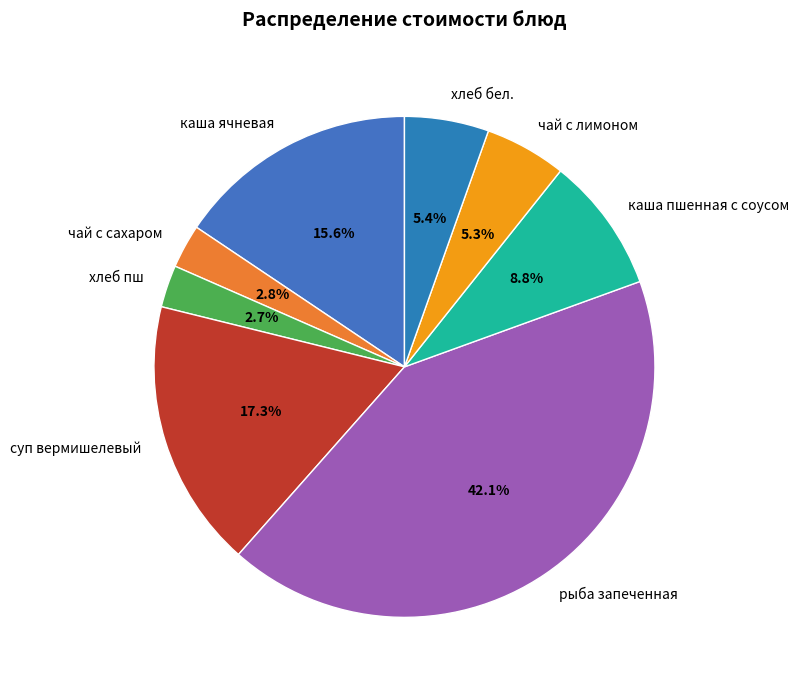

To the nearest percent, what is the combined percentage of рыба запеченная and суп вермишелевый?

59%